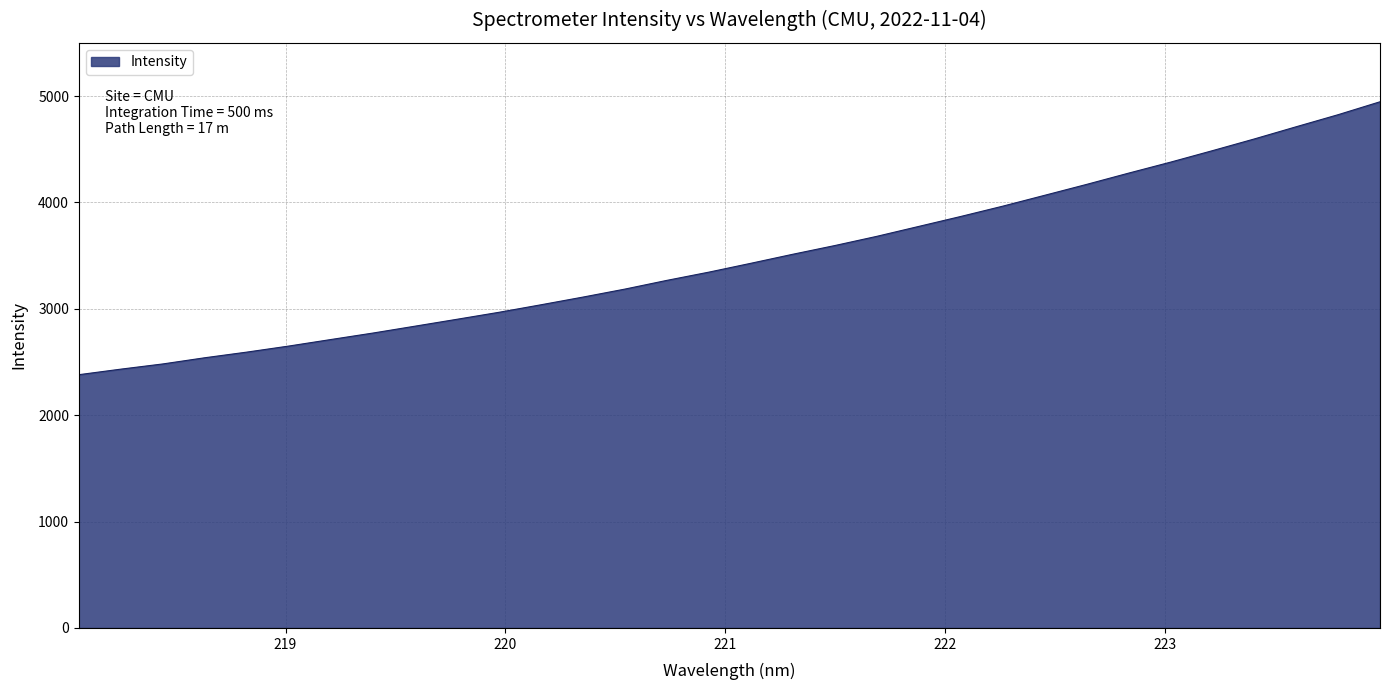

What is the difference between the maximum and minimum values?

2565.3